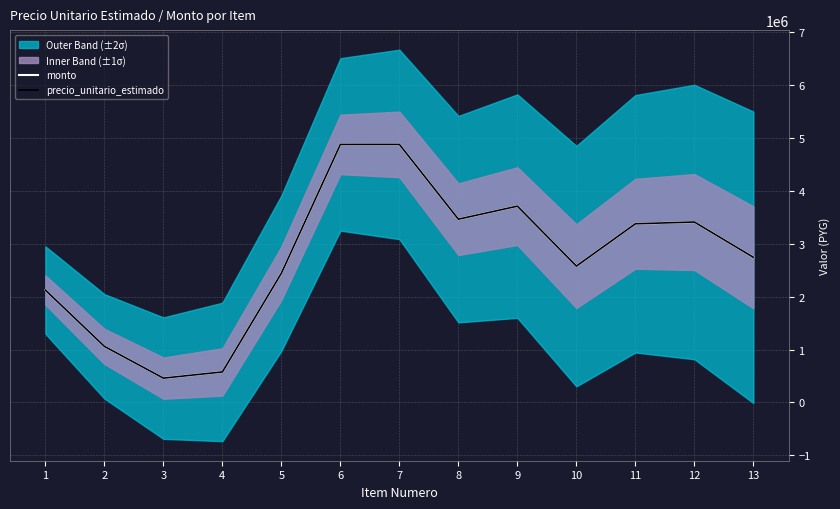

True or false: monto has a value of 4984127 at 9.

False